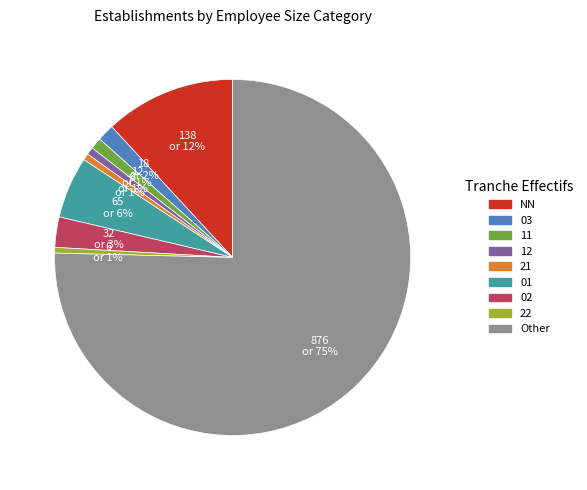

Which slice is the largest?

Other